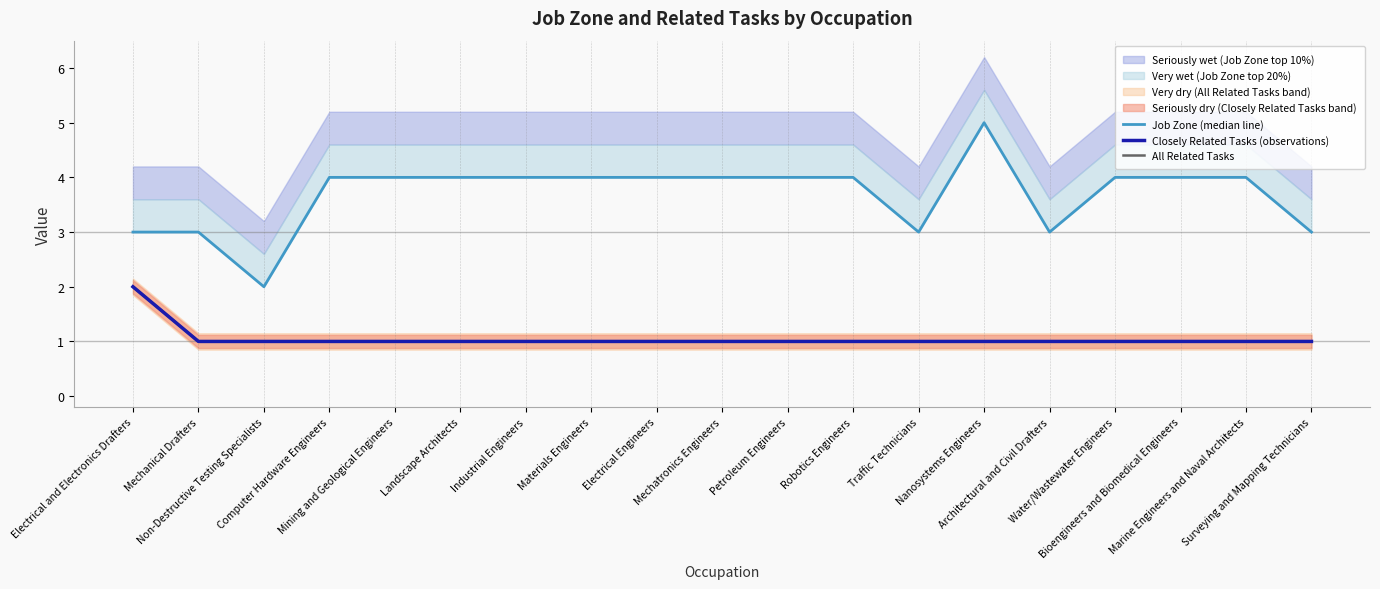

What is the average value of the Closely Related Tasks (observations) series?

1